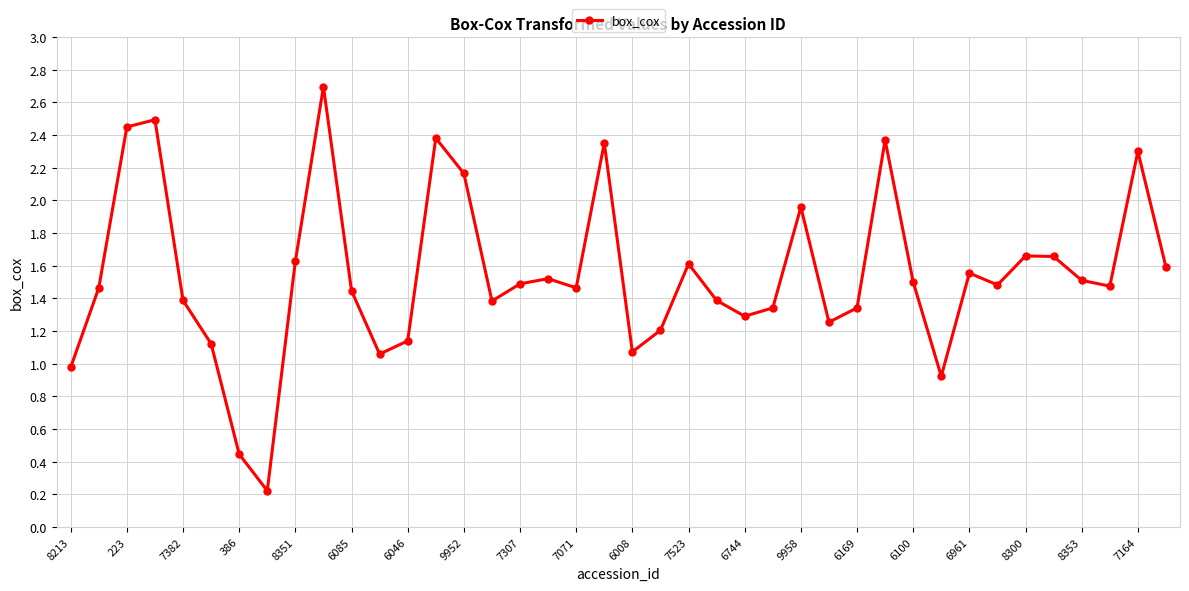

How many interior local peaks (higher than both neighbors) does the data have?

11